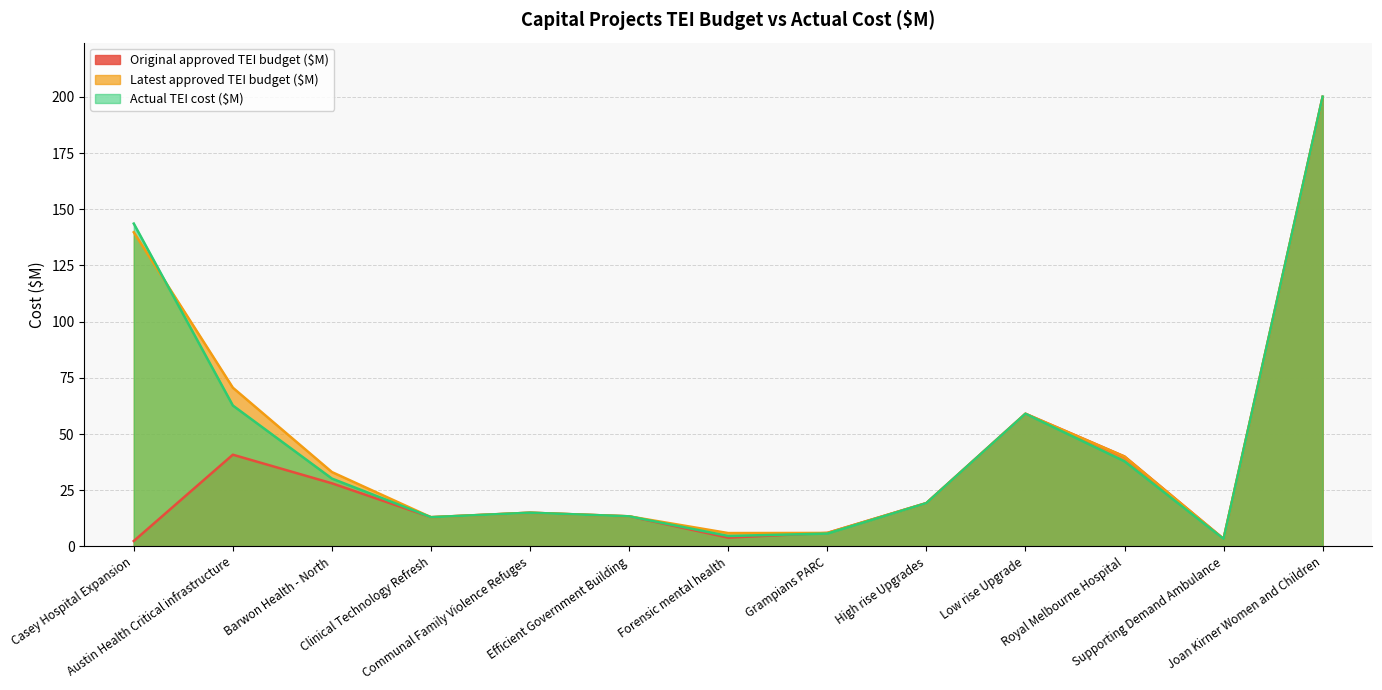

The value of Latest approved TEI budget ($M) at Royal Melbourne Hospital is 40.0. True or false?

True